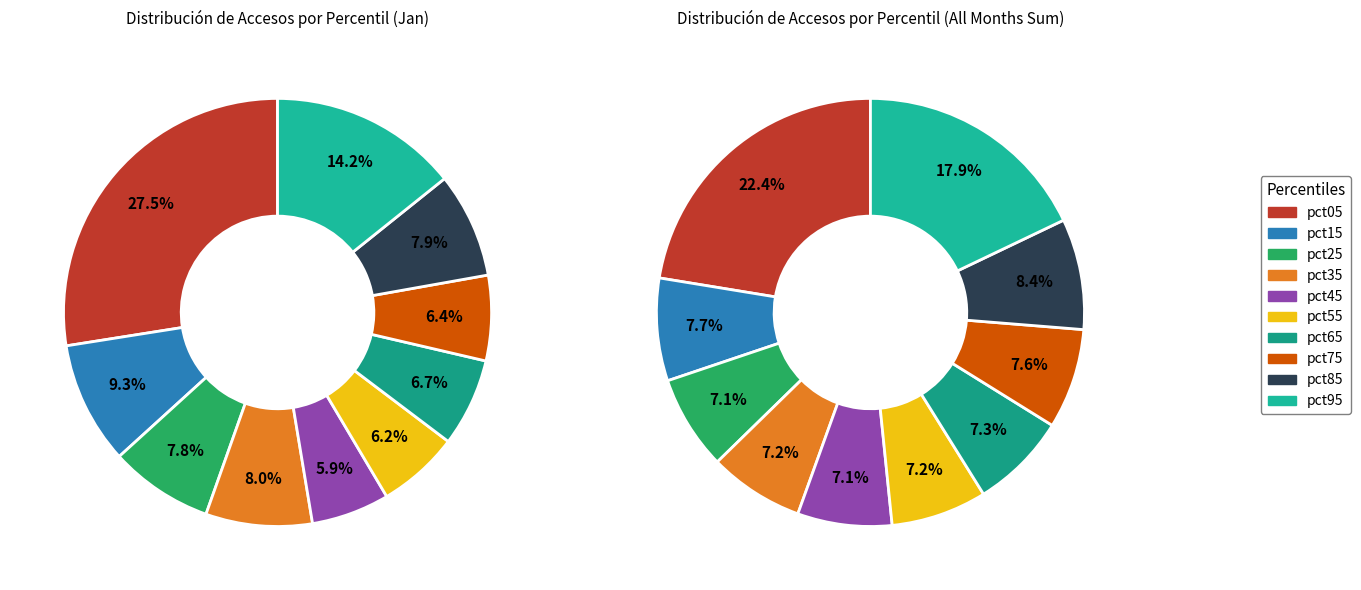

Is there any slice that represents more than half of the pie?

No